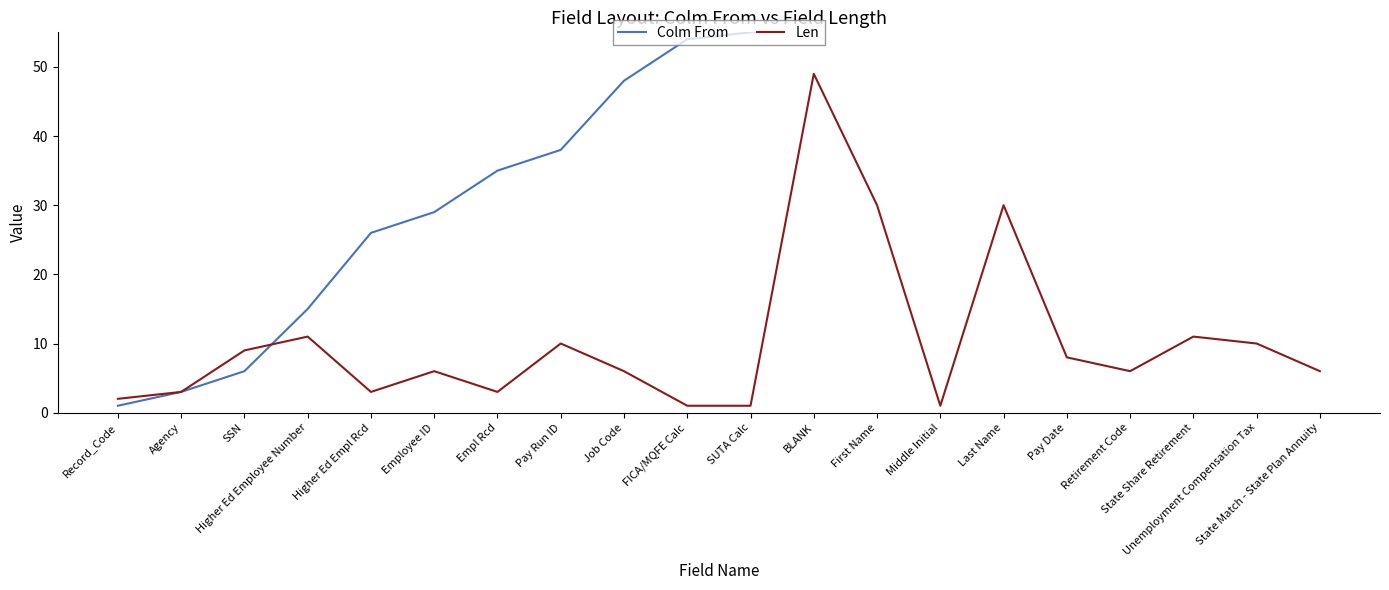

What is the highest value of the Colm From series?

201